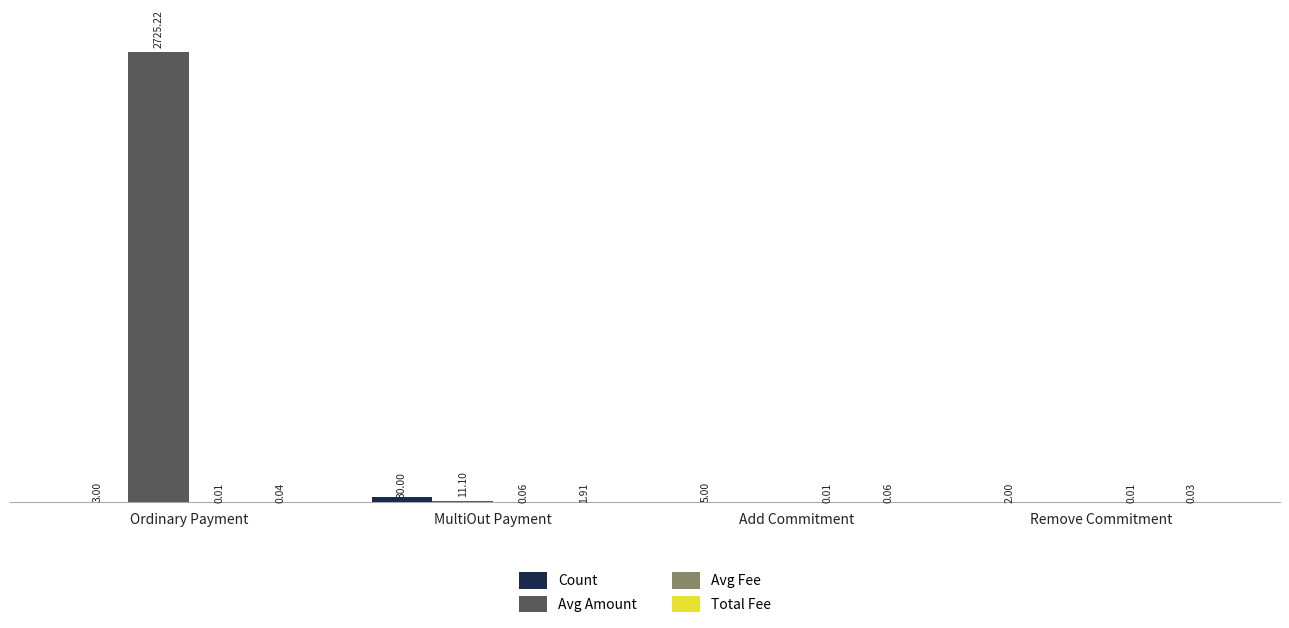

At which label is Avg Amount closest to 1362?

MultiOut Payment